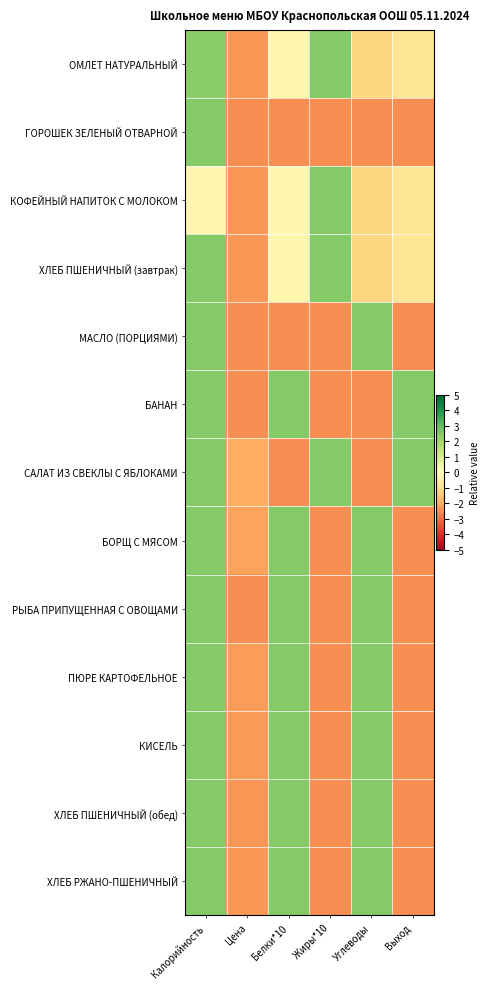

List the series in order of their peak value, lowest first.

ОМЛЕТ НАТУРАЛЬНЫЙ, ГОРОШЕК ЗЕЛЕНЫЙ ОТВАРНОЙ, КОФЕЙНЫЙ НАПИТОК С МОЛОКОМ, ХЛЕБ ПШЕНИЧНЫЙ (завтрак), МАСЛО (ПОРЦИЯМИ), БАНАН, САЛАТ ИЗ СВЕКЛЫ С ЯБЛОКАМИ, БОРЩ С МЯСОМ, РЫБА ПРИПУЩЕННАЯ С ОВОЩАМИ, ПЮРЕ КАРТОФЕЛЬНОЕ, КИСЕЛЬ, ХЛЕБ ПШЕНИЧНЫЙ (обед), ХЛЕБ РЖАНО-ПШЕНИЧНЫЙ